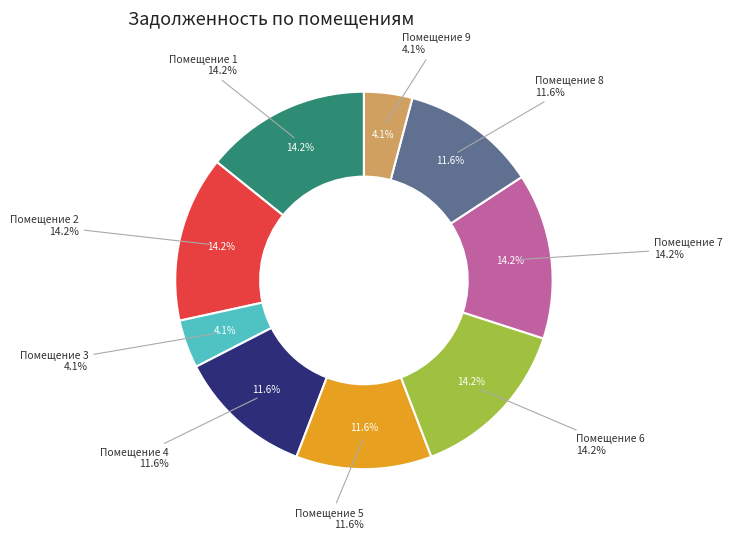

Between 6 and 2, which is larger?

6